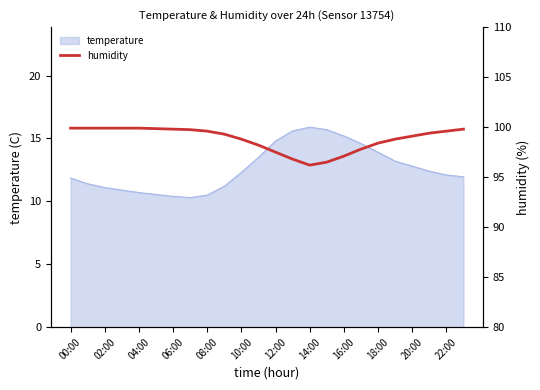

The value of temperature at 02:00 is 11.1. True or false?

True